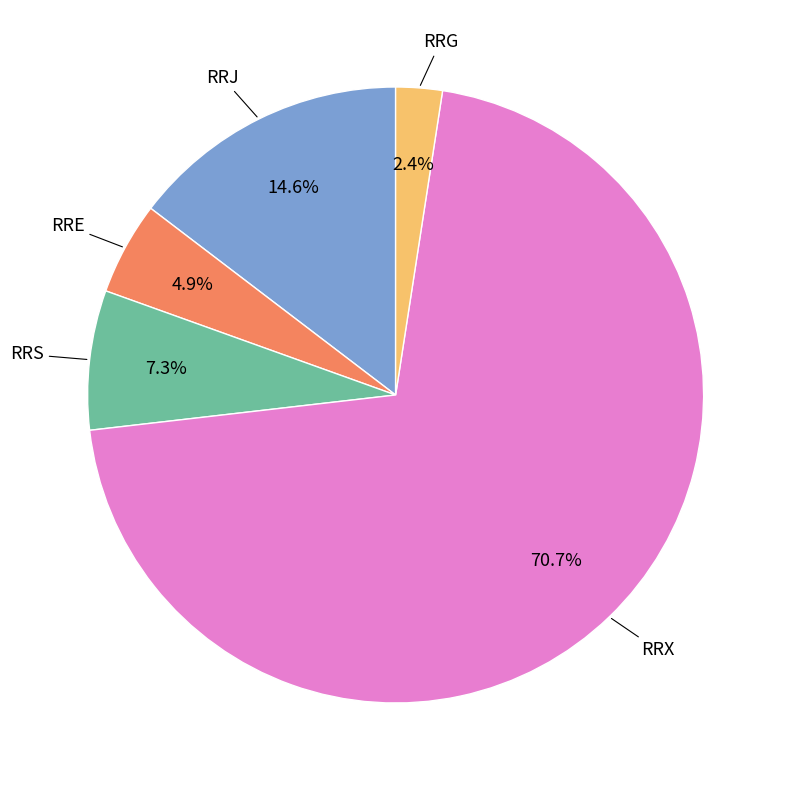

Between RRG and RRE, which is larger?

RRE